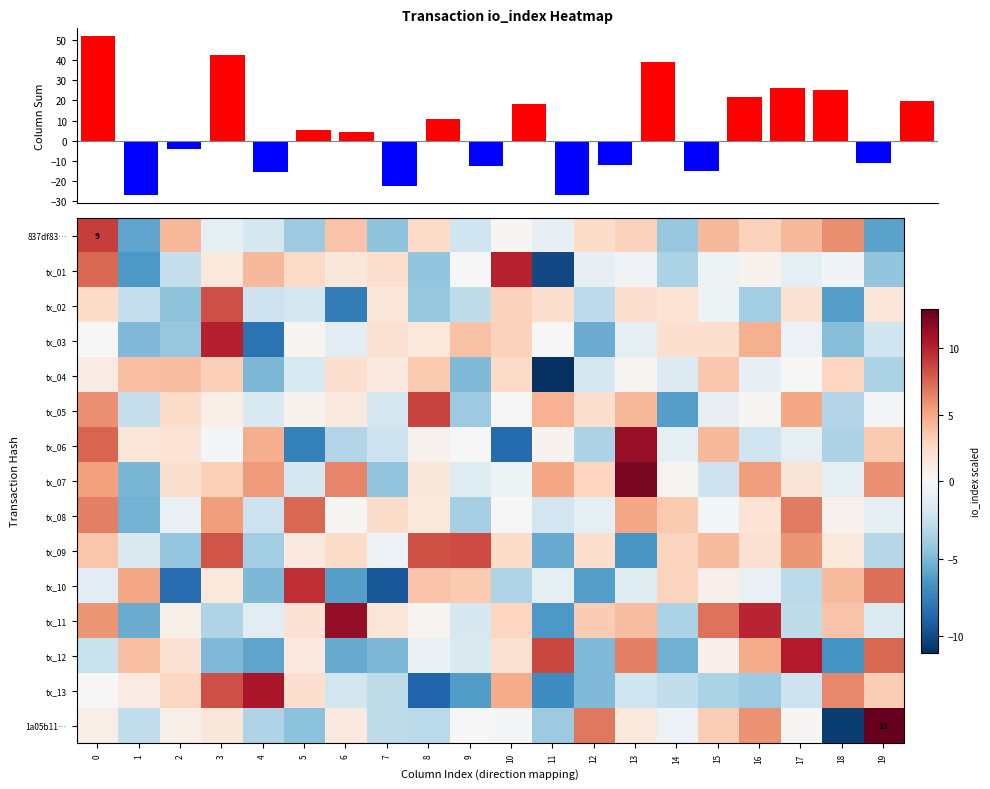

What is the difference between the maximum and minimum values in the row_1 series?

20.0